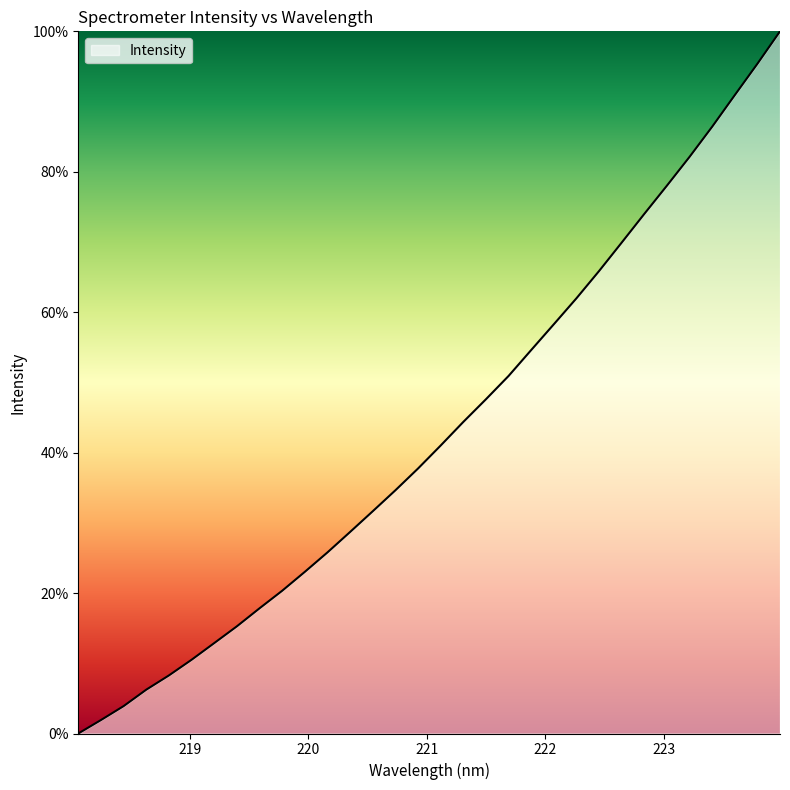

How many positive values are there?

31